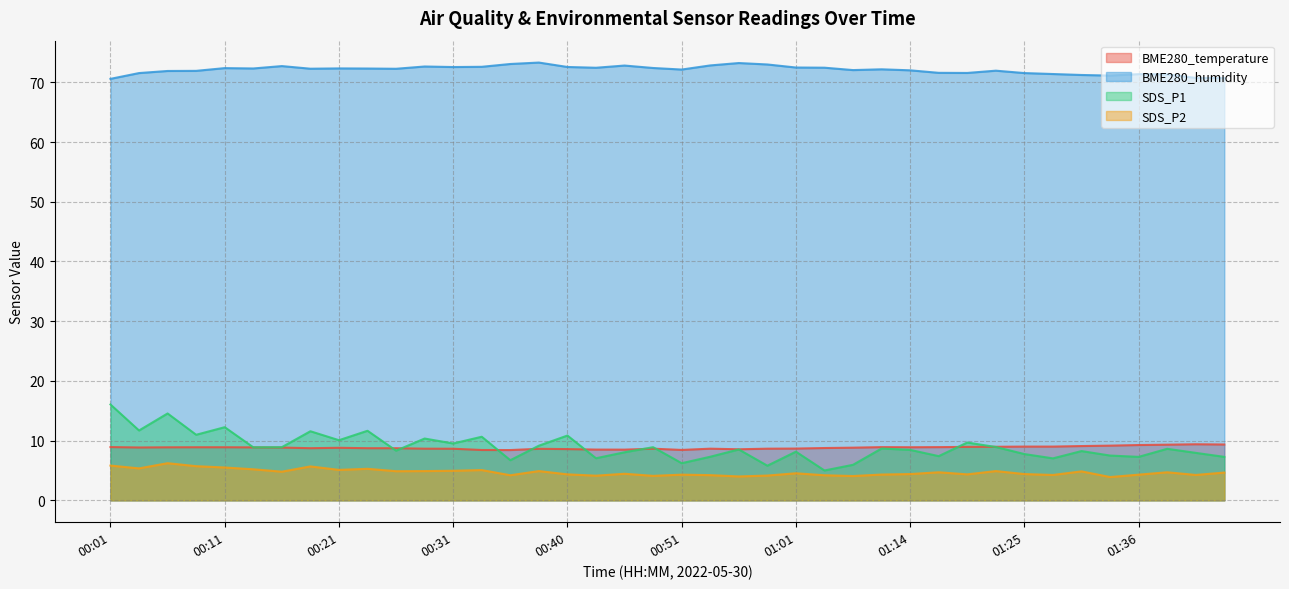

Where is the first local maximum for BME280_humidity?

00:11